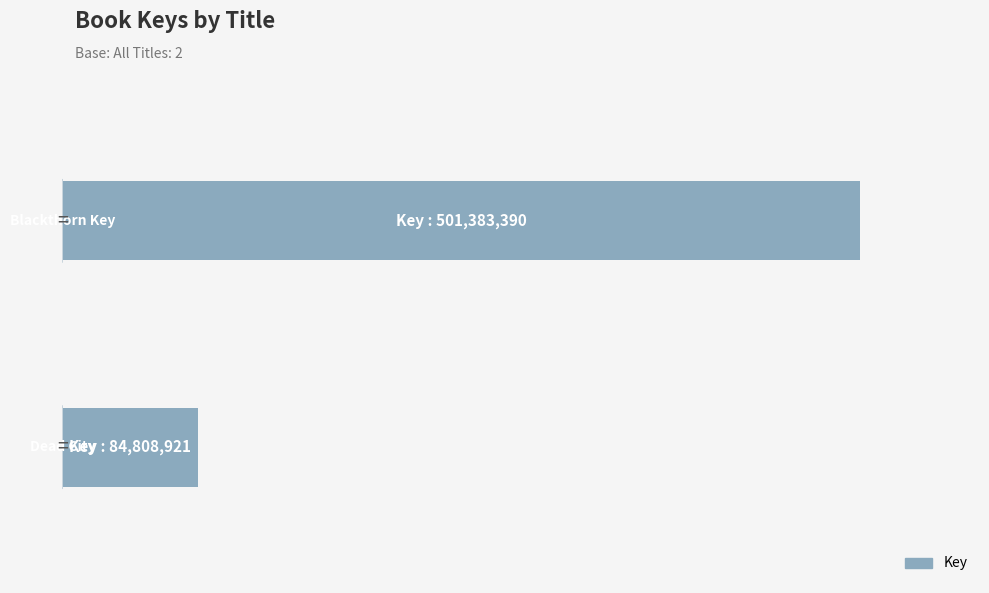

What is the average value?

293096156